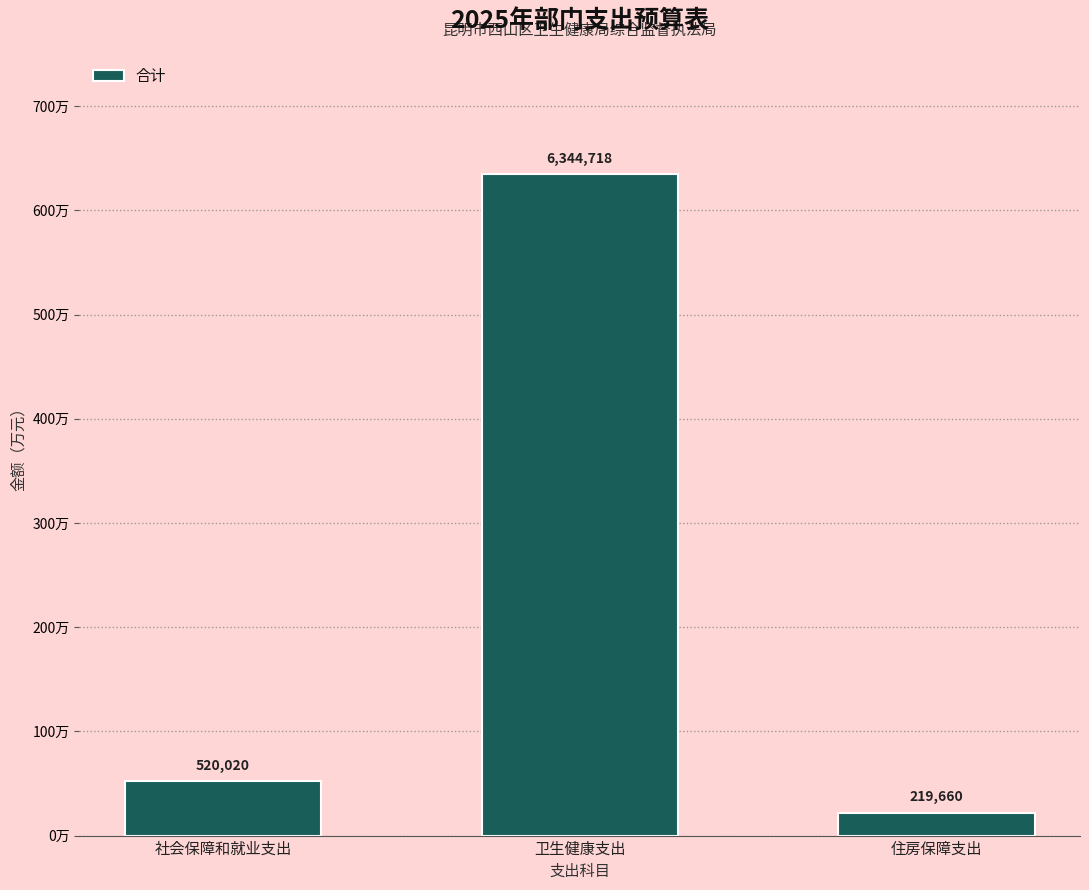

What is the label of the 1st bar from the left?

社会保障和就业支出